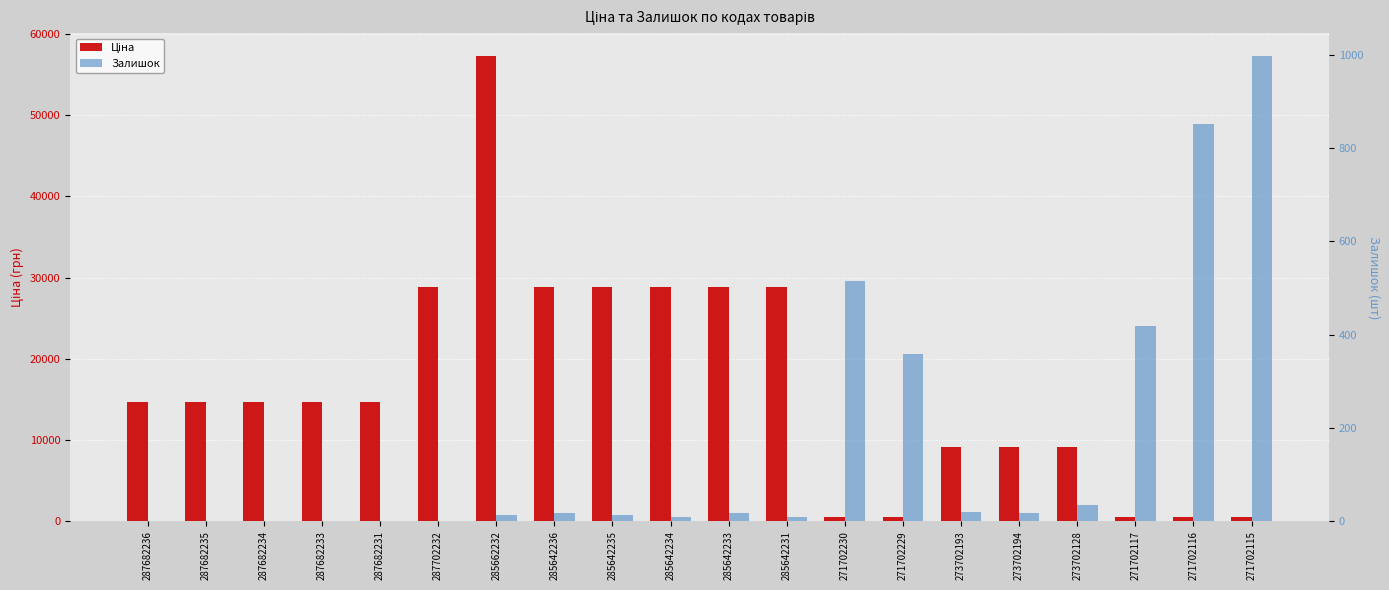

What is the difference between the maximum and minimum values in the Ціна series?

56663.9